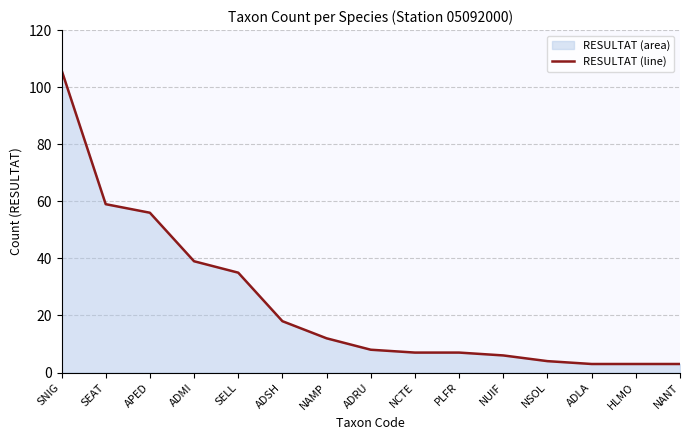

Rank the categories by value from highest to lowest.

SNIG, SEAT, APED, ADMI, SELL, ADSH, NAMP, ADRU, NCTE, PLFR, NUIF, NSOL, ADLA, HLMO, NANT